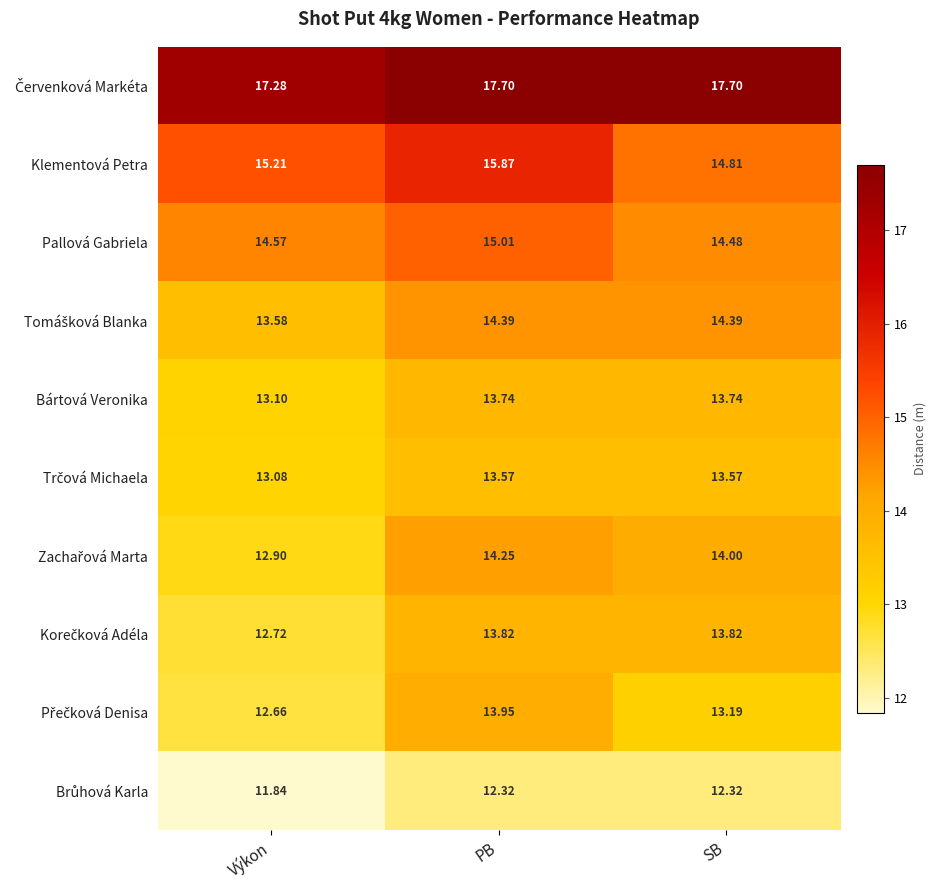

Which category has the lowest value across all series?

Výkon